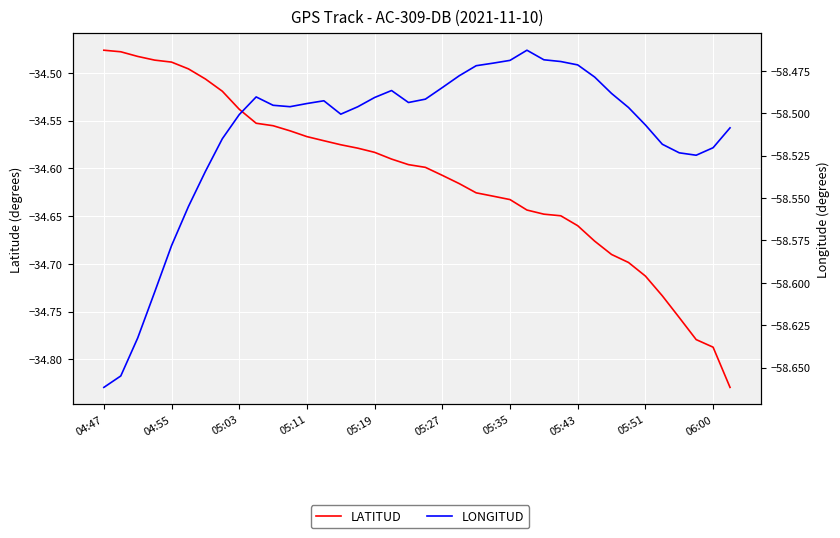

Which series has the largest total across all categories?

LATITUD